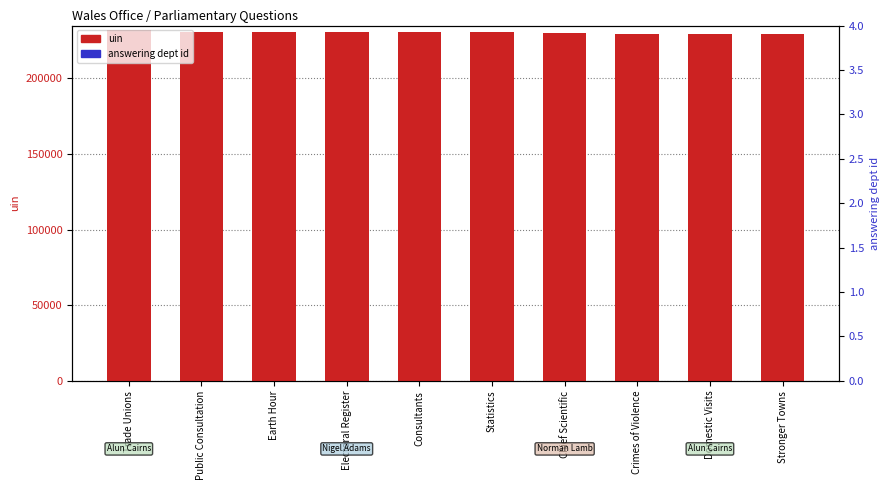

Is the value of answering dept id at Stronger Towns greater than the value of uin at Crimes of Violence?

No